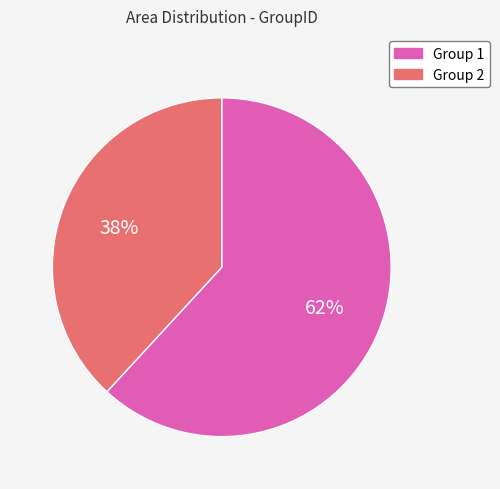

To the nearest percent, what percentage of the pie is Group 1?

62%